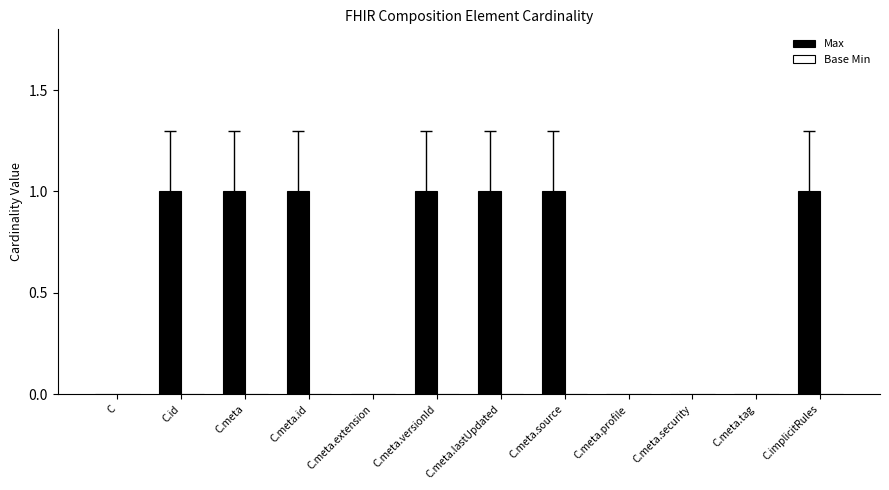

Between C.meta.security and C.meta.versionId, which is larger?

C.meta.versionId